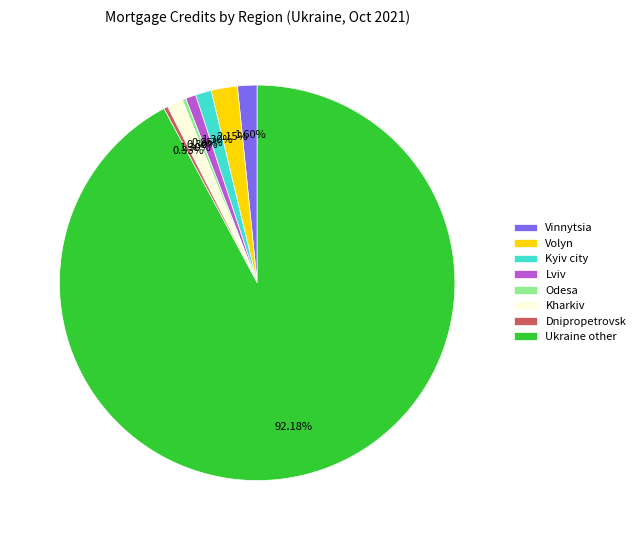

Count the number of slices in the pie.

8